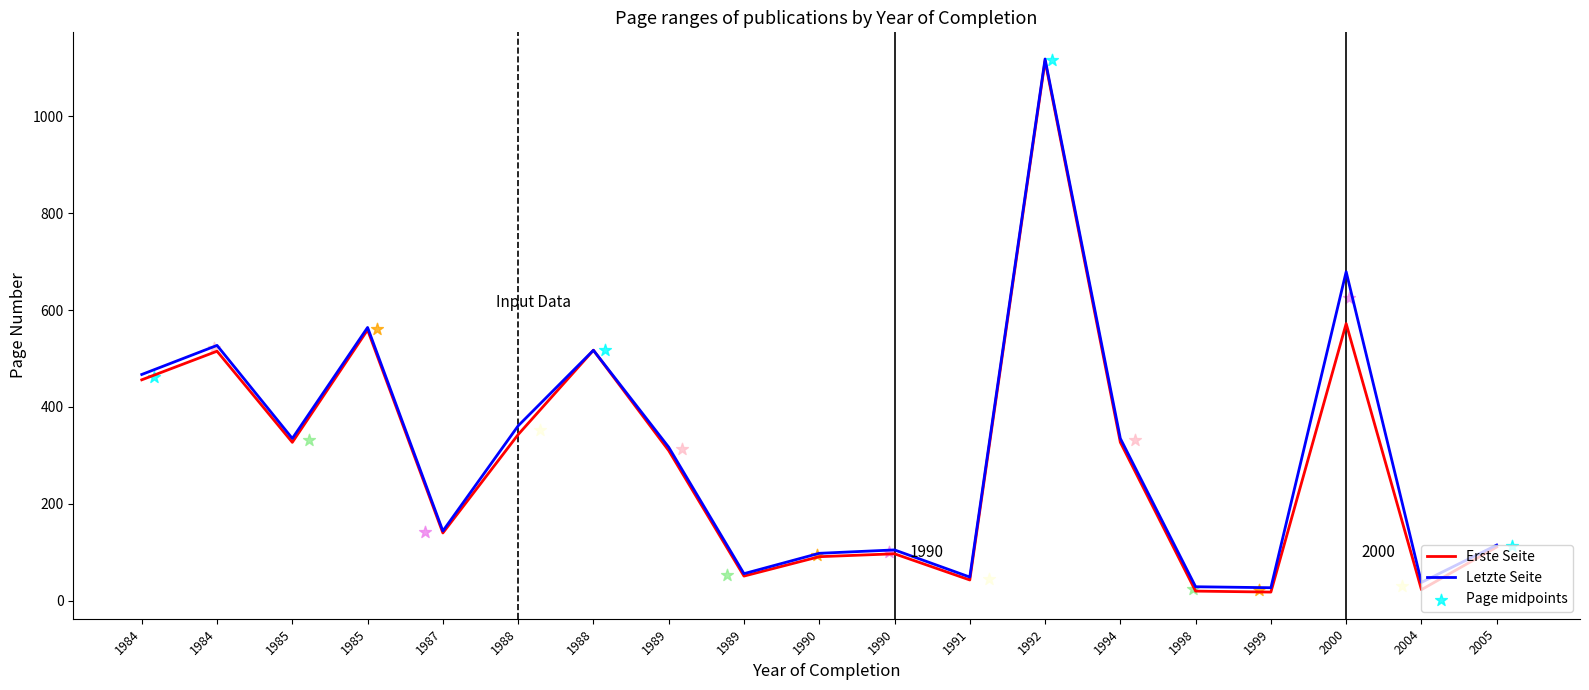

Which series has the widest spread of Y values?

Erste Seite